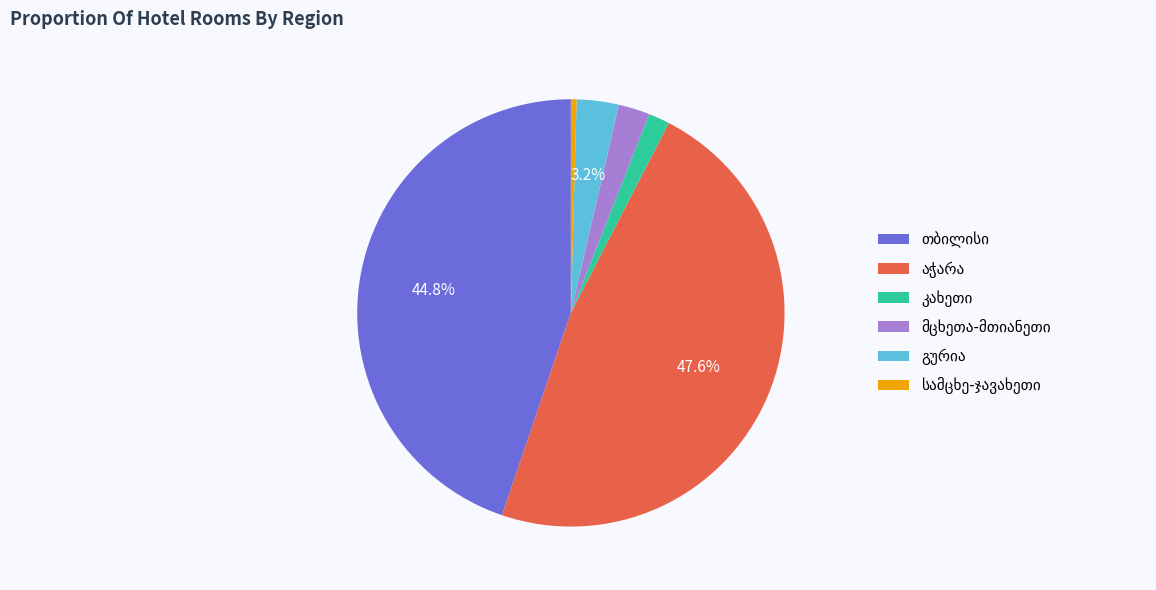

Is there a majority slice in this chart?

No